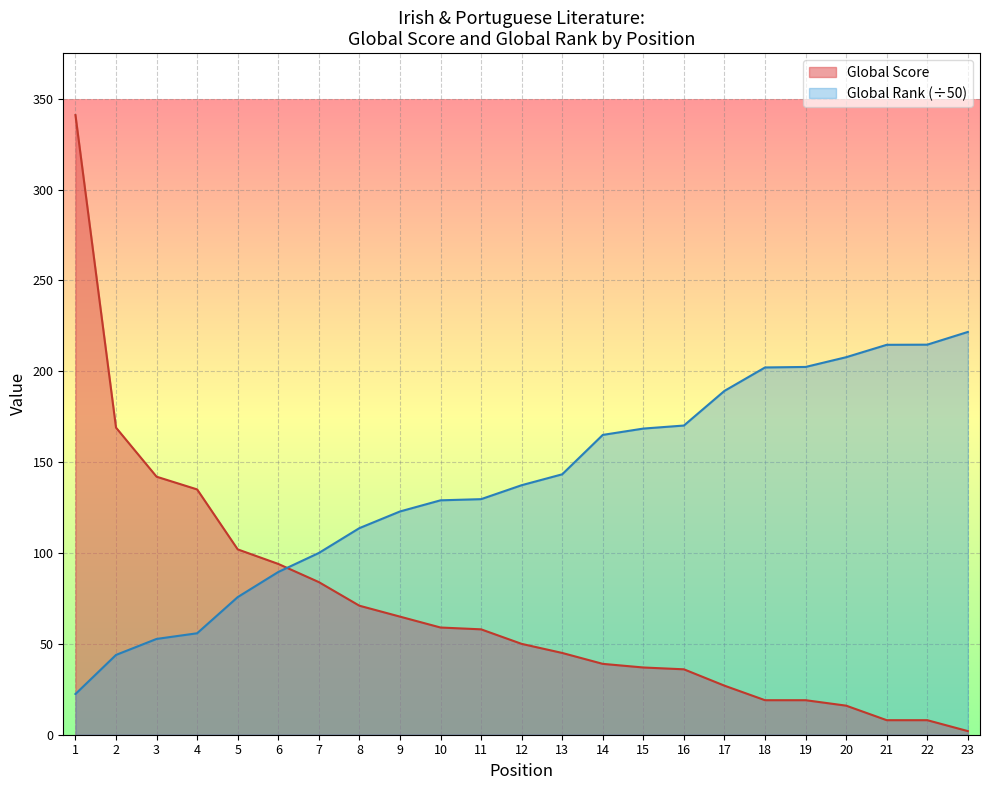

Between which two adjacent categories do Global Rank (scaled) and Global Score first intersect?

6 and 7